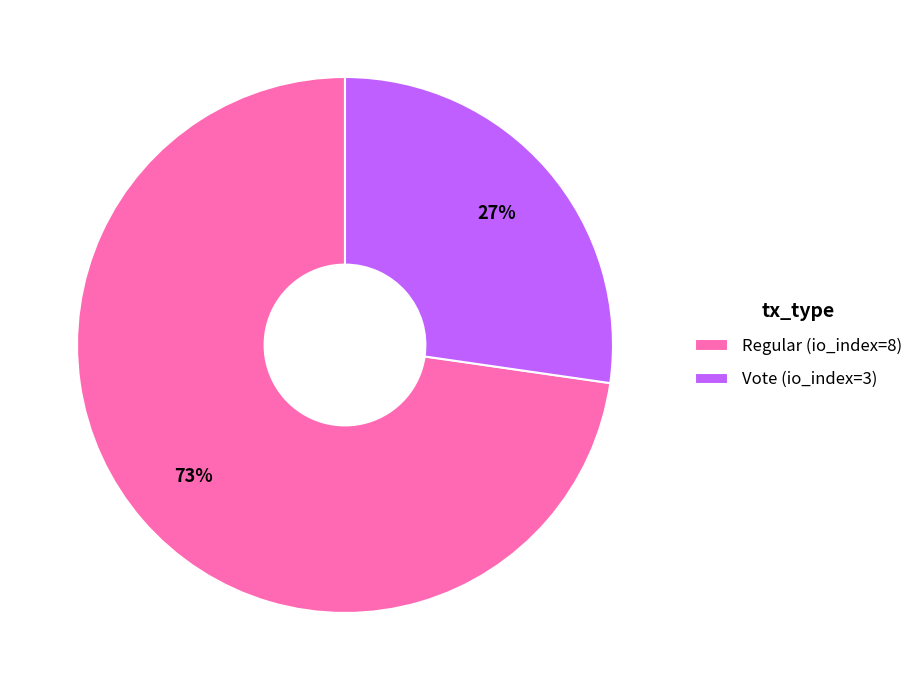

Between Regular (io_index=8) and Vote (io_index=3), which is larger?

Regular (io_index=8)